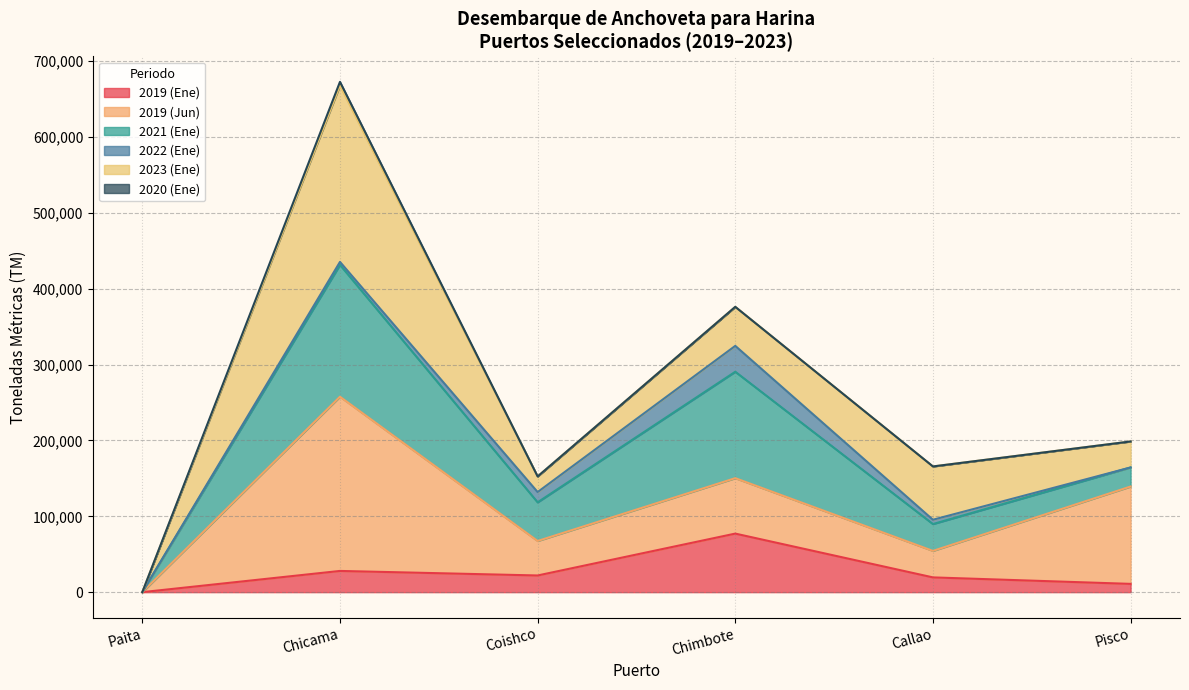

Between Paita and Callao, which series saw the biggest shift?

2023 (Ene)